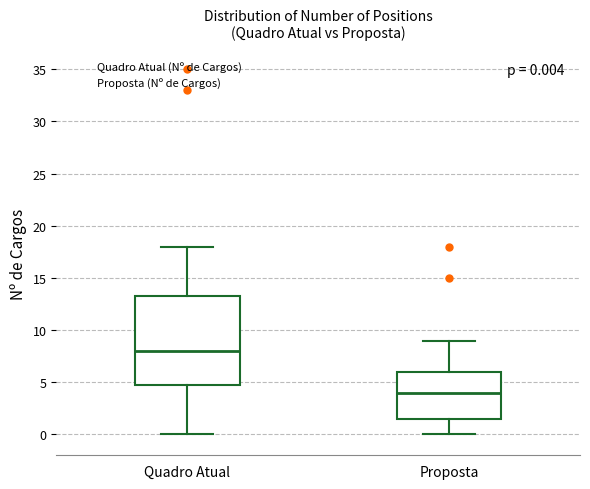

Which box has the highest median line?

Quadro Atual